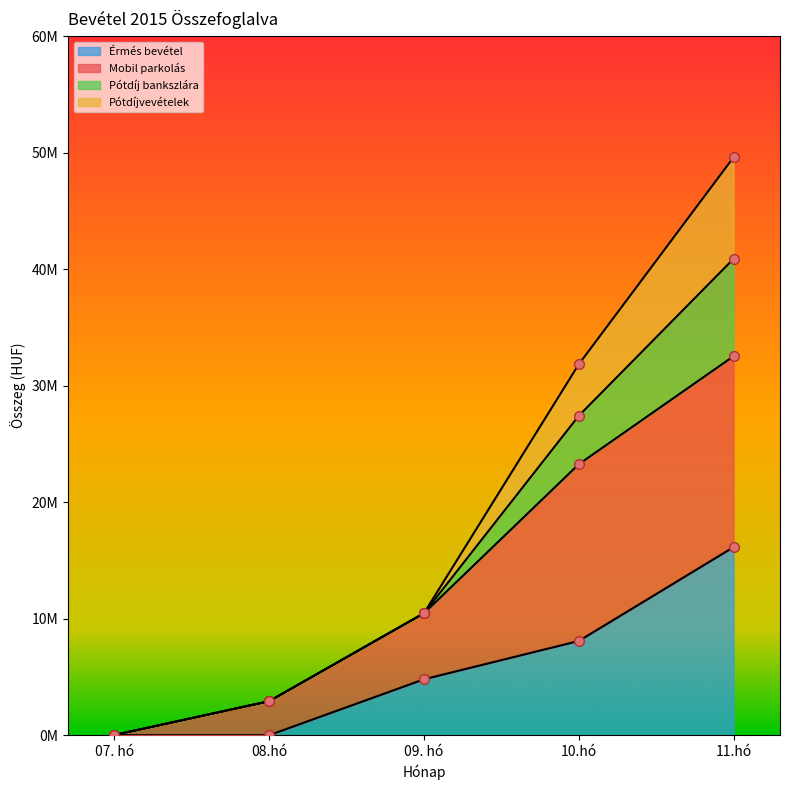

True or false: Érmés bevétel and Mobil parkolás cross at least once.

False